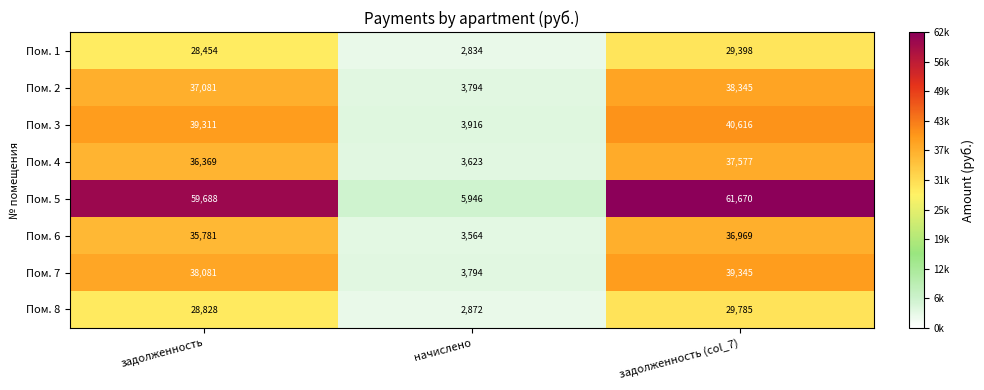

Reading left to right, transcribe all the data shown in this chart.

Пом. 1: 28454	2834	29398
Пом. 2: 37081	3794	38345
Пом. 3: 39311	3916	40616
Пом. 4: 36369	3623	37577
Пом. 5: 59688	5946	61670
Пом. 6: 35781	3564	36969
Пом. 7: 38081	3794	39345
Пом. 8: 28828	2872	29785